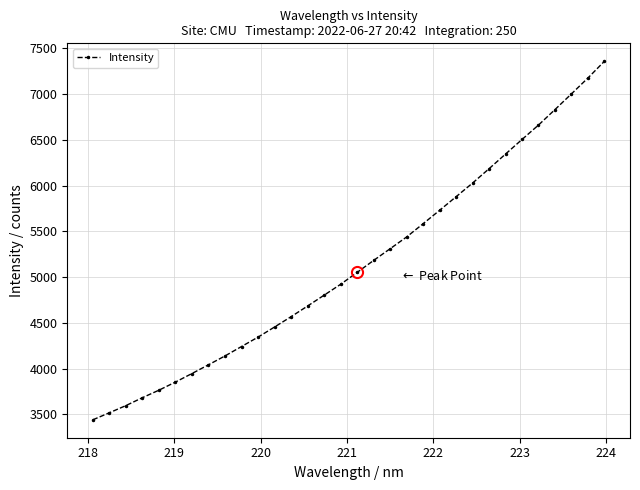

What is the value of the 5th point from the left?

3765.0